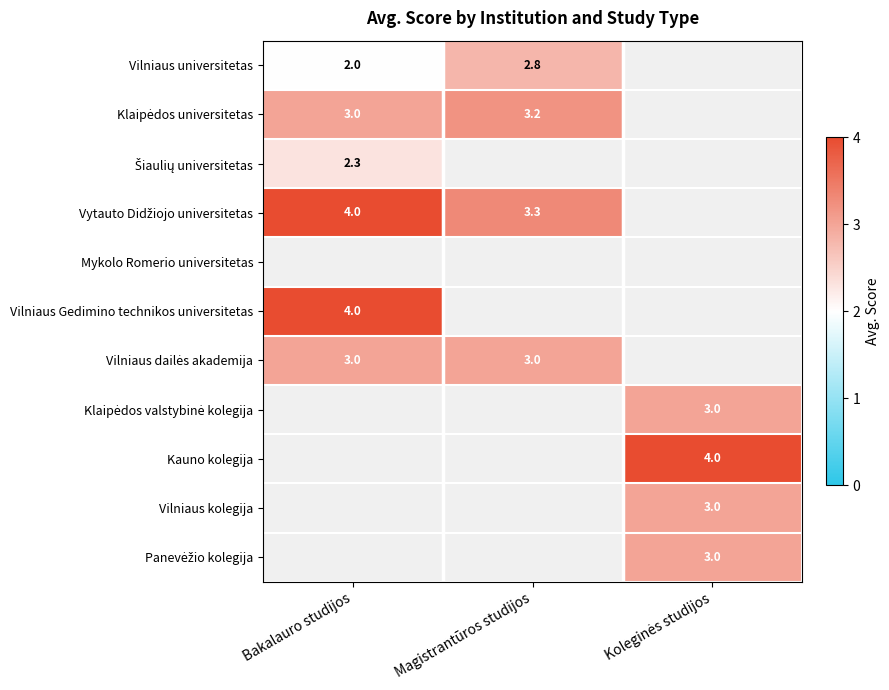

The Vilniaus universitetas series shows 1.2 at Bakalauro studijos. True or false?

False